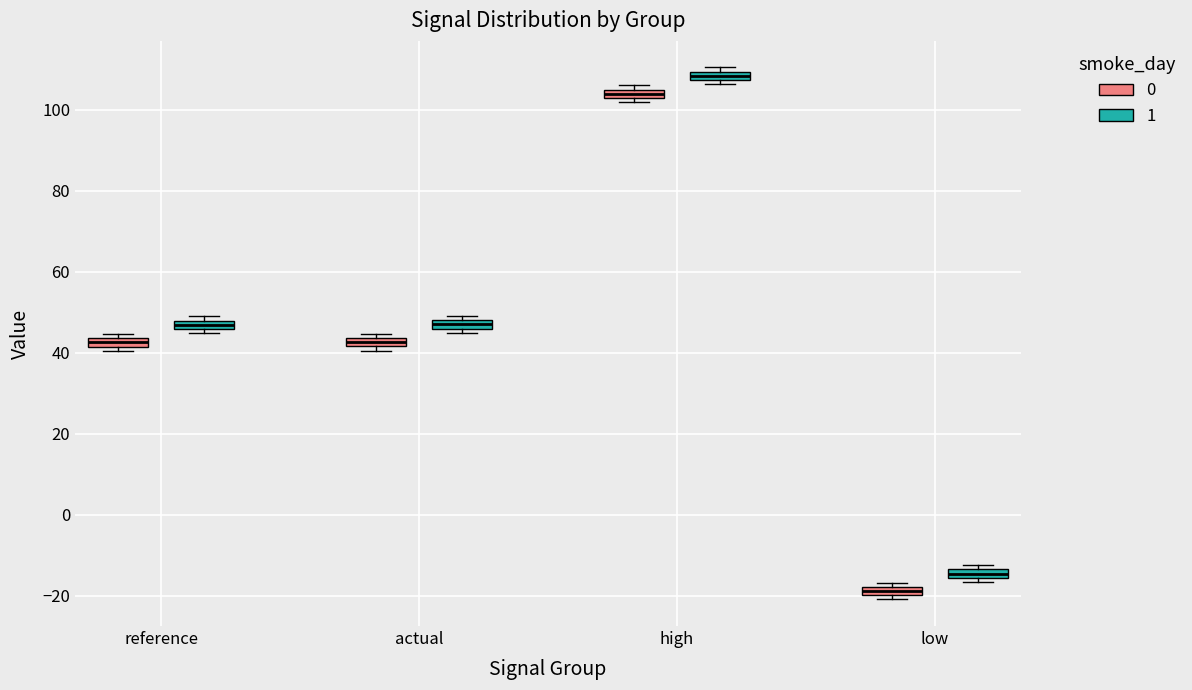

Where is the upper edge of the box for low (0) on the y-axis? The values are not printed on the chart, so give them approximately, as read against the axis.

-18